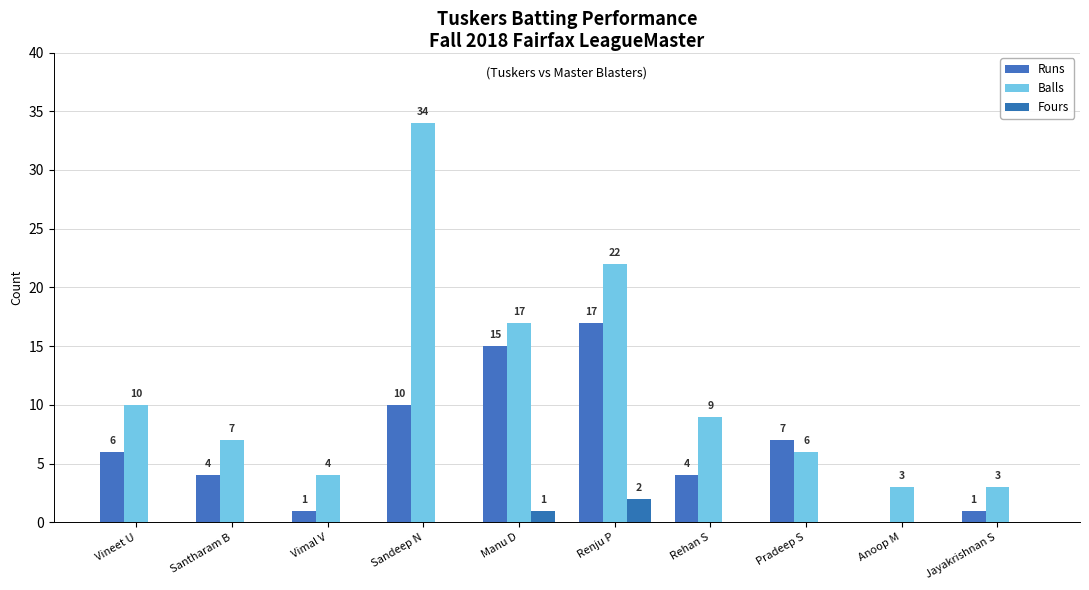

How many data points does each series have?

10